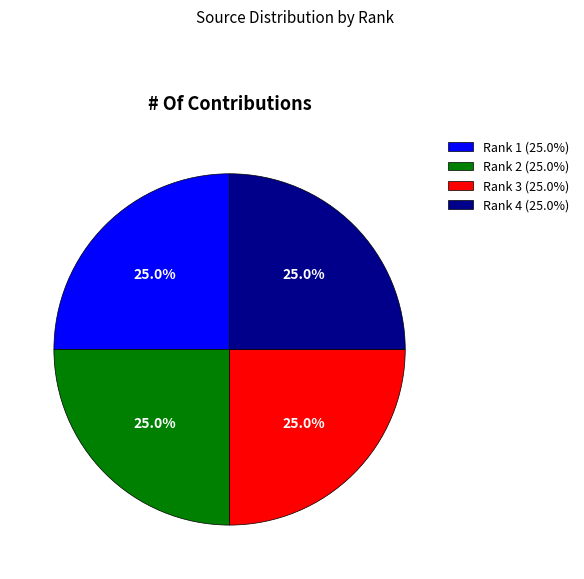

What is the ratio of the value at Rank 3 (25.0%) to the value at Rank 1 (25.0%)?

1.0